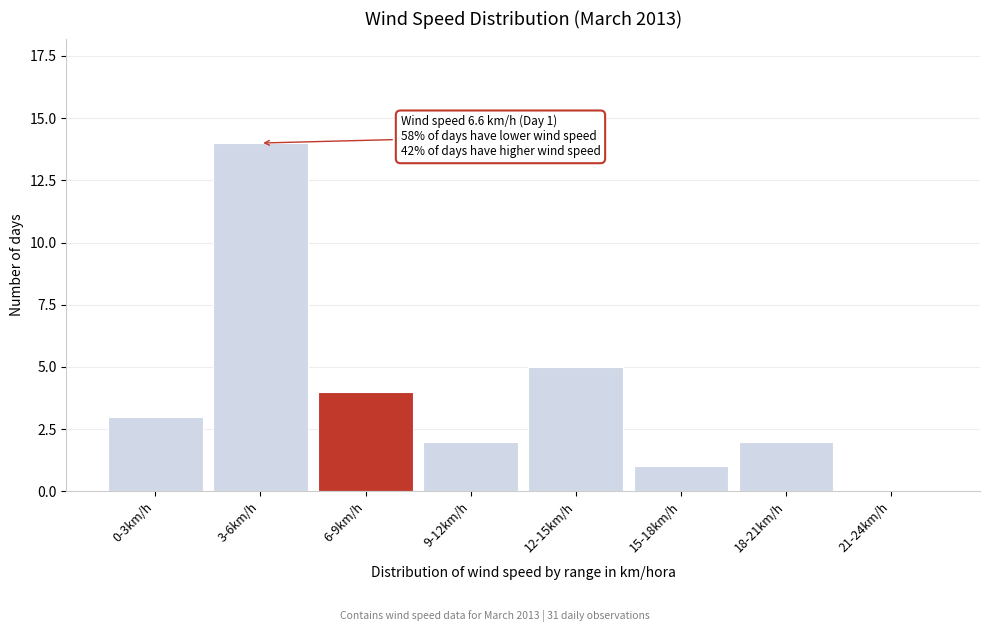

Reading left to right, transcribe all the data shown in this chart.

0-3km/h=3	3-6km/h=14	6-9km/h=4	9-12km/h=2	12-15km/h=5	15-18km/h=1	18-21km/h=2	21-24km/h=0